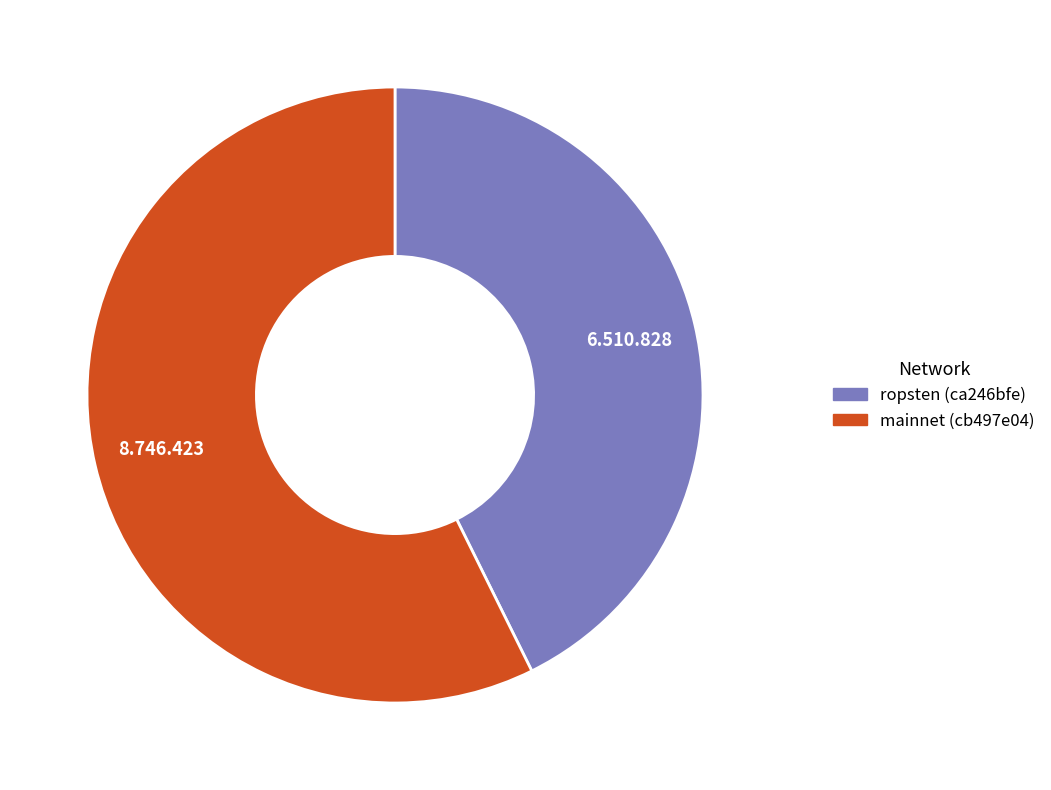

Rank the categories by value from highest to lowest.

mainnet (cb497e04), ropsten (ca246bfe)